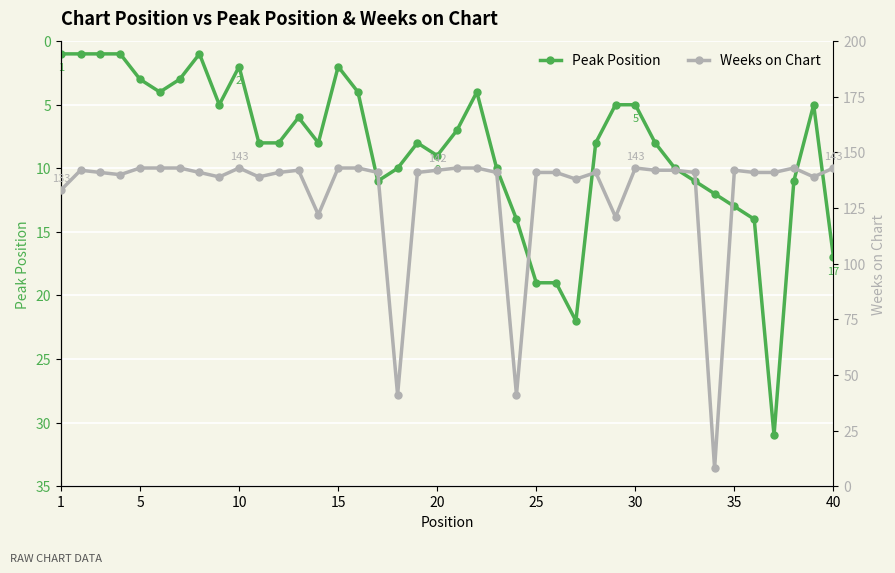

True or false: Peak Position has more than 0 points higher than both neighbors.

True